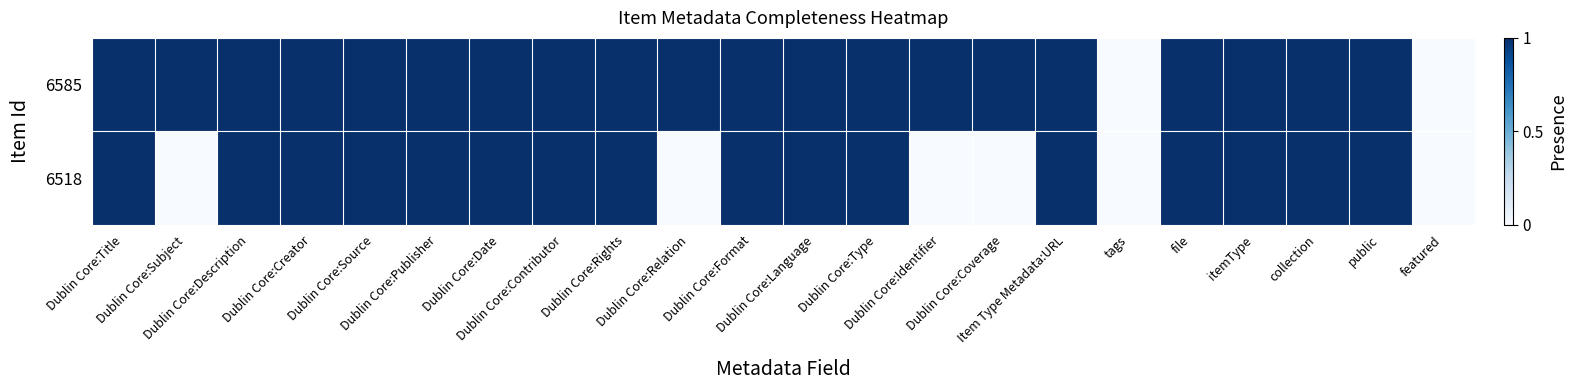

Between featured and itemType, which is larger?

itemType